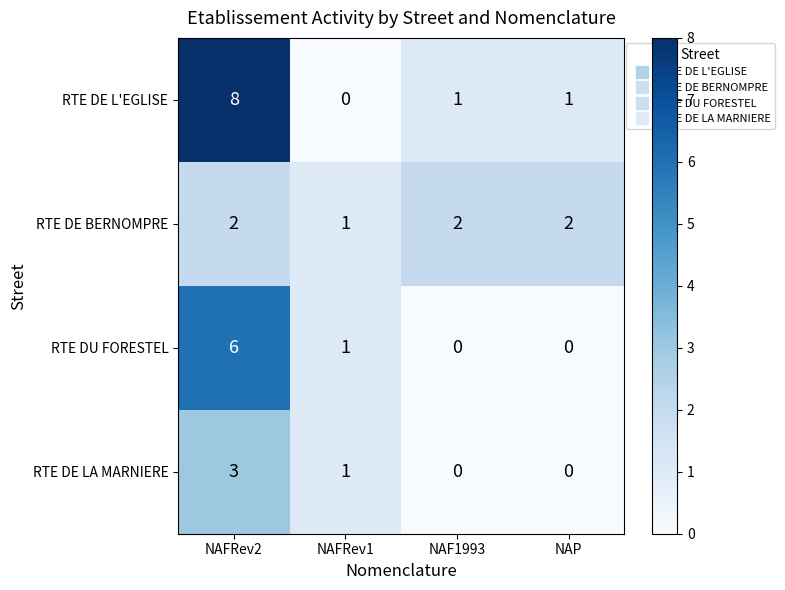

Rank the series at NAFRev2 from lowest to highest value.

RTE DE BERNOMPRE, RTE DE LA MARNIERE, RTE DU FORESTEL, RTE DE L'EGLISE